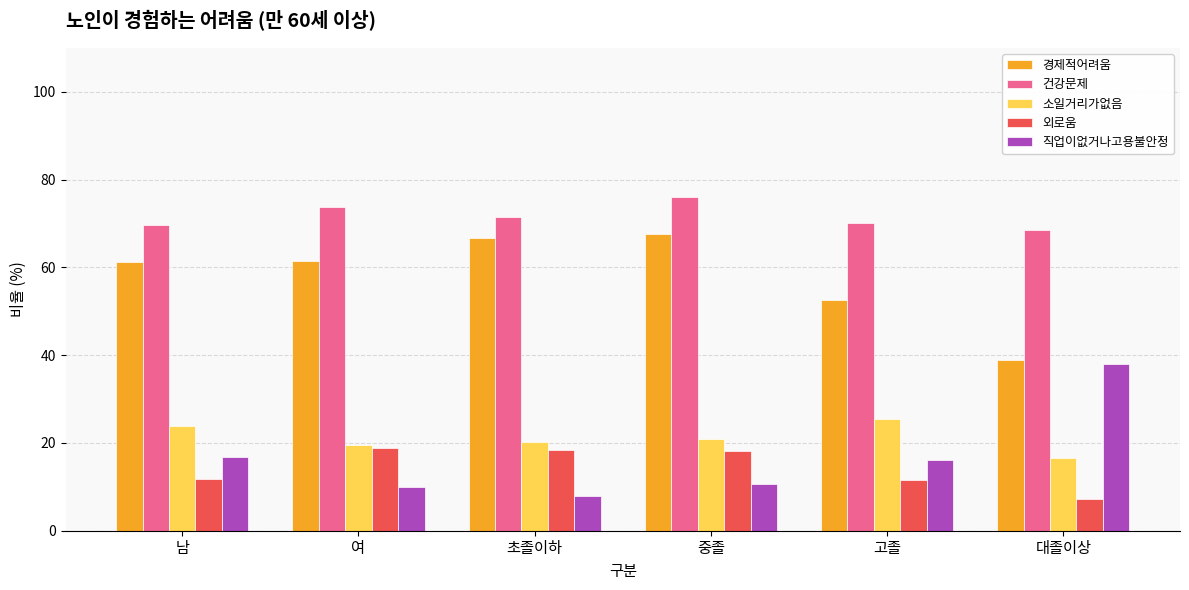

Does the chart contain any negative values?

No